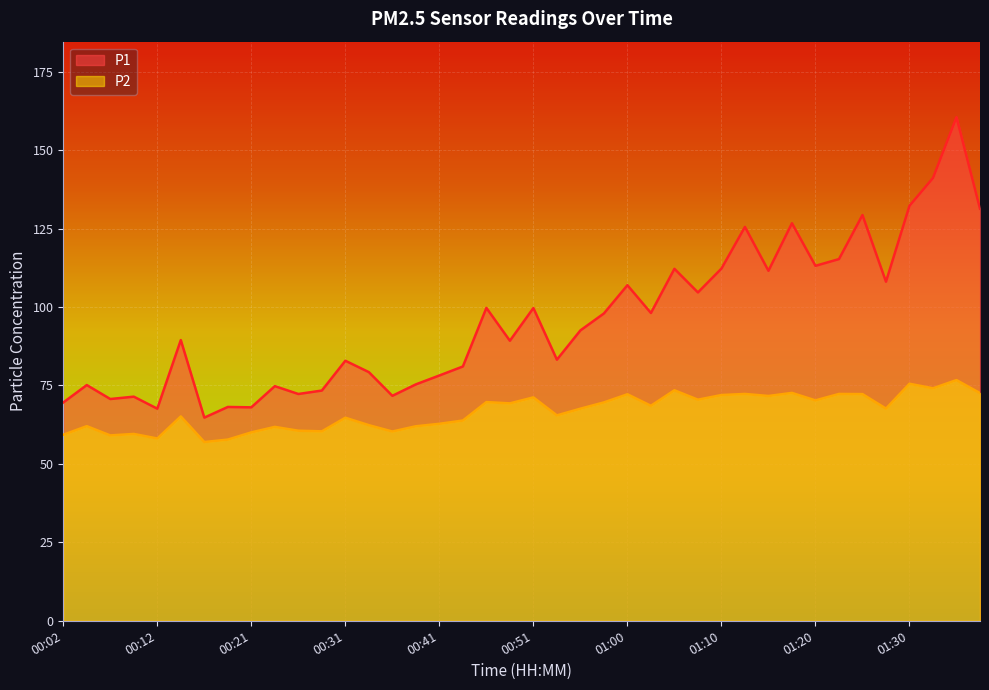

What is the label of the 17th point from the right?

00:58